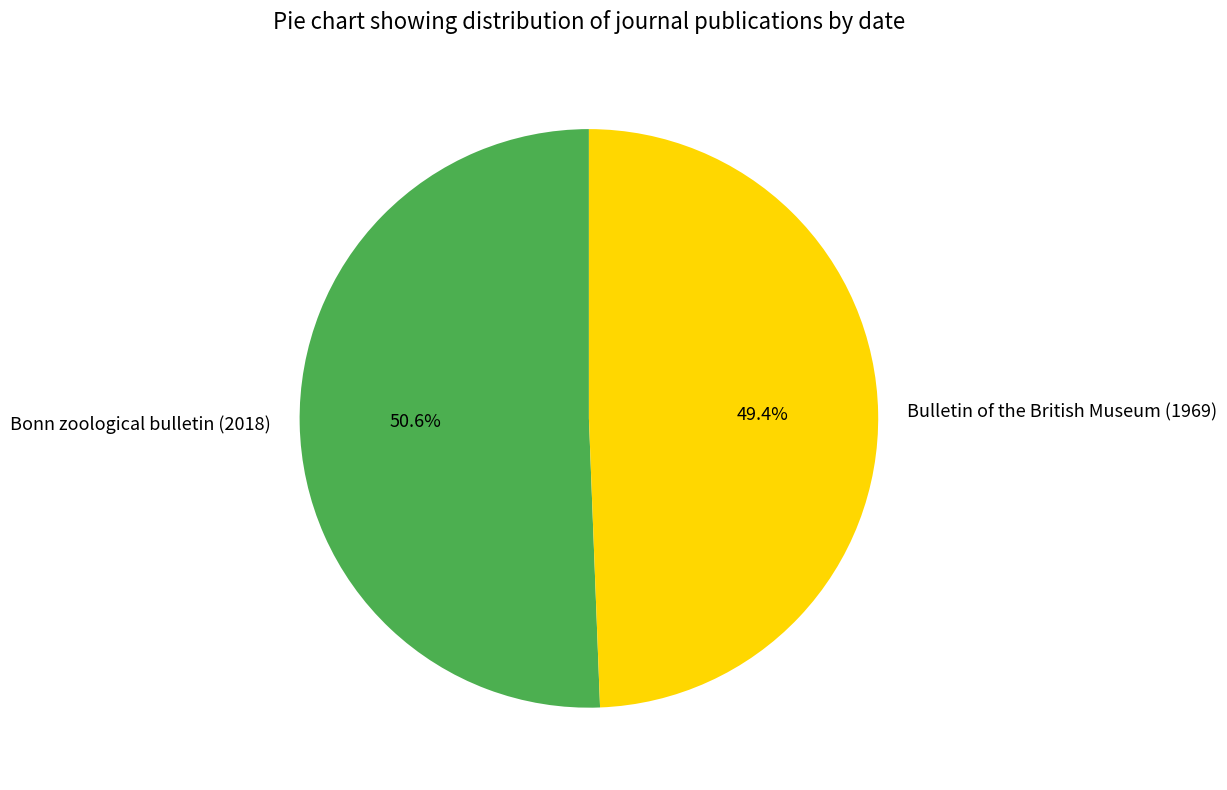

To the nearest percent, what portion does Bonn zoological bulletin (2018) represent?

51%